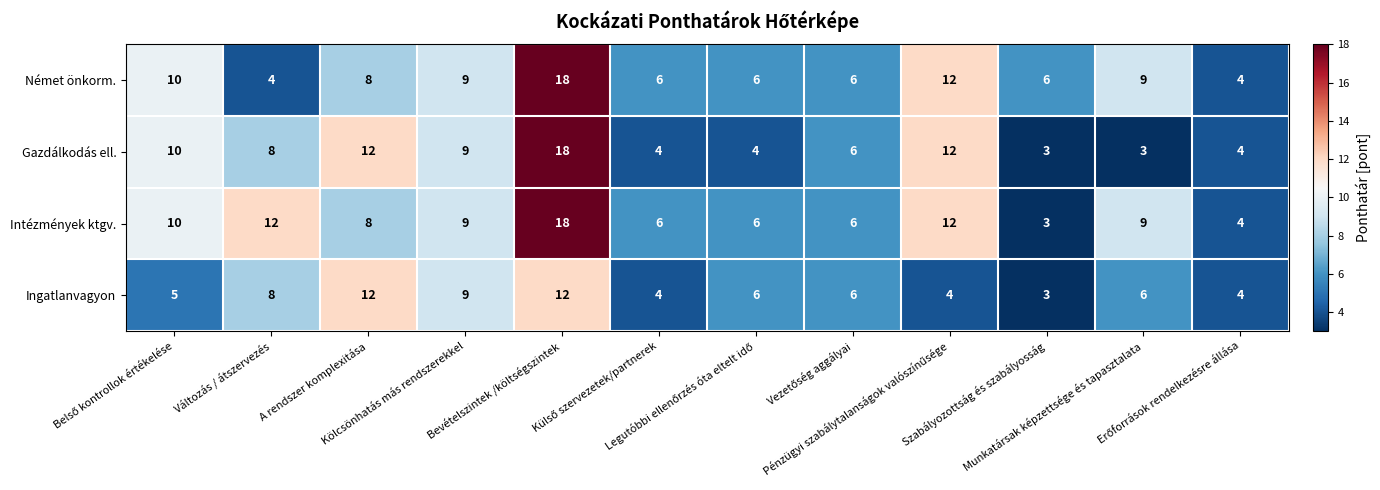

What is the minimum value for Intézmények ktgv.?

3